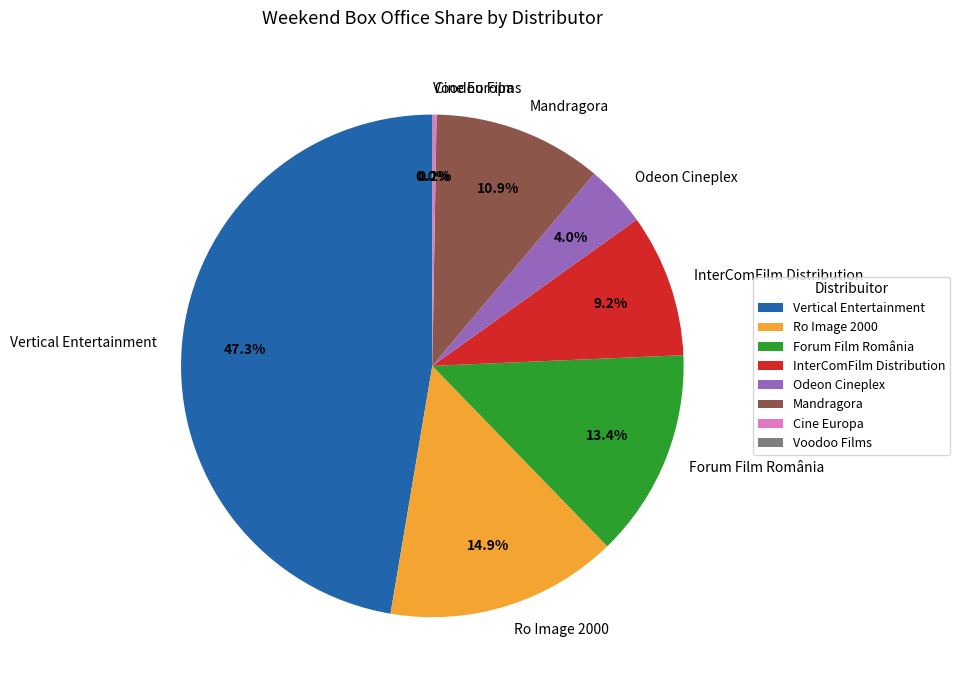

Which slice is the largest?

Vertical Entertainment